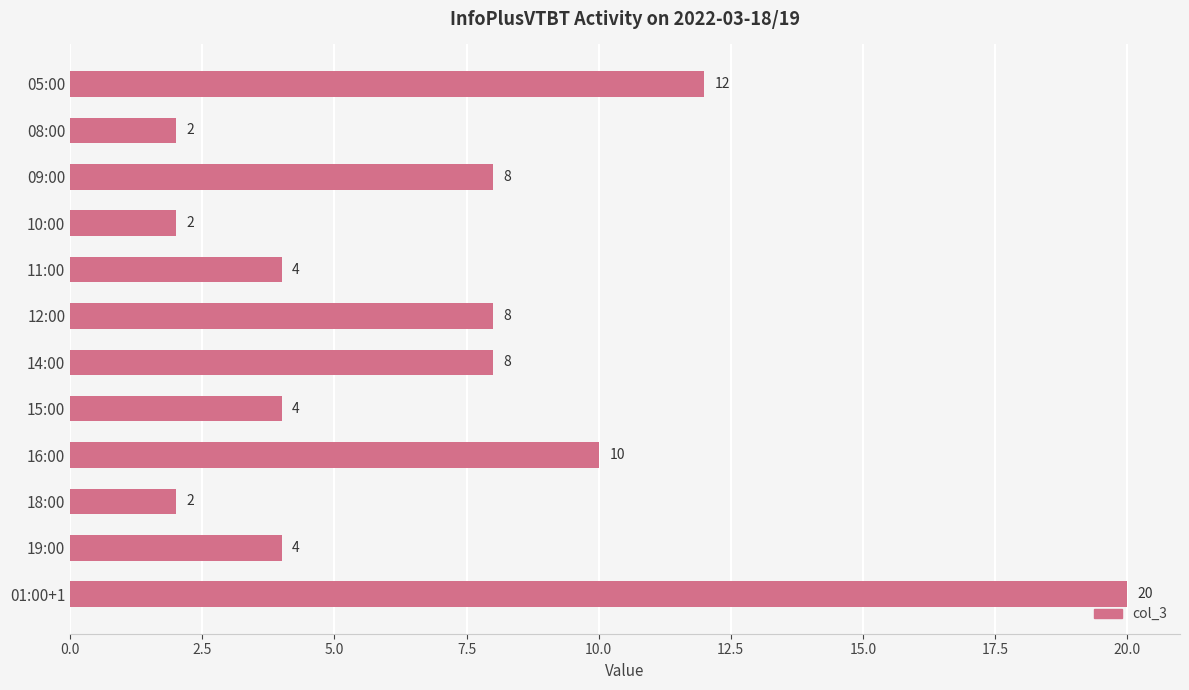

Between 01:00+1 and 05:00, which is larger?

01:00+1